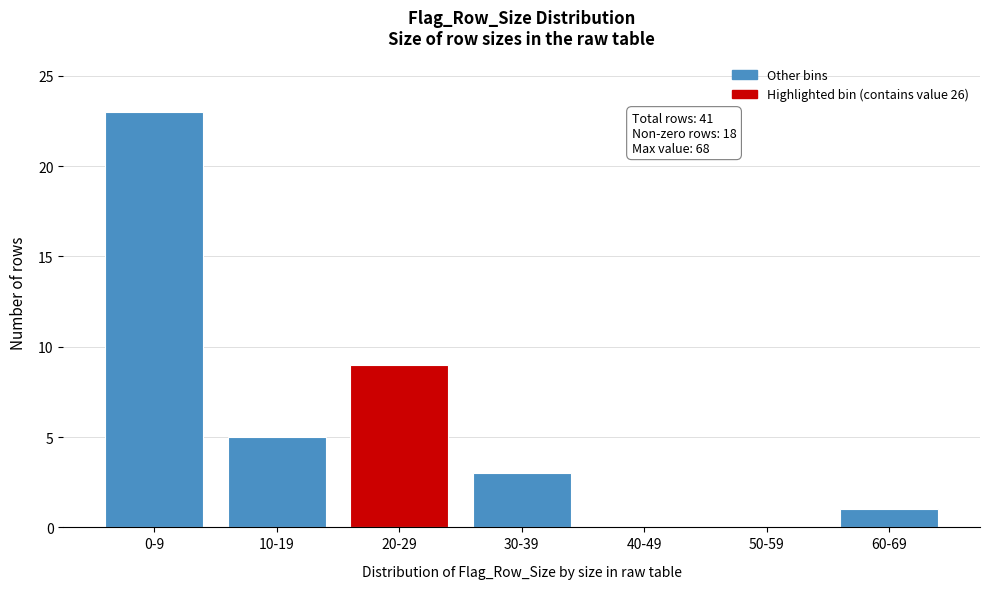

Reading left to right, transcribe all the data shown in this chart.

0-9=23	10-19=5	20-29=9	30-39=3	40-49=0	50-59=0	60-69=1